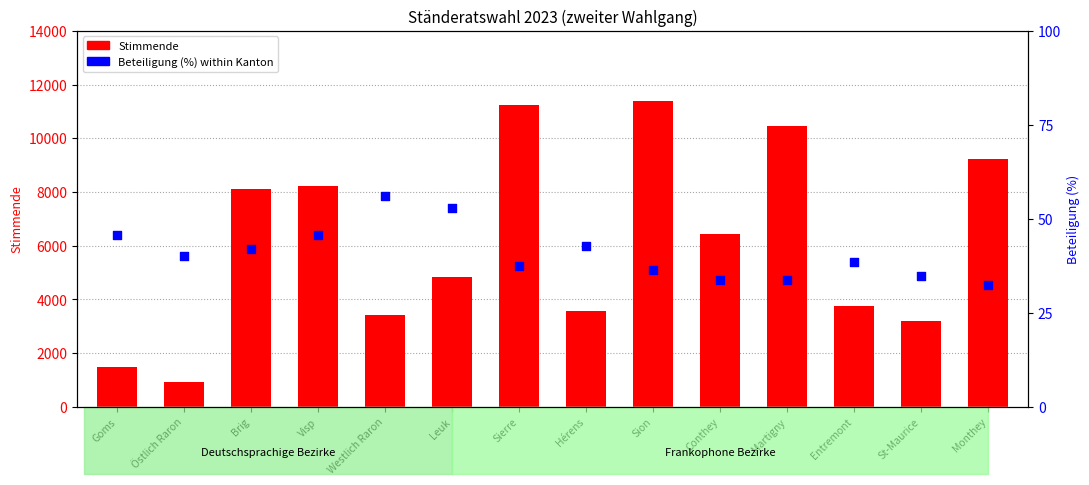

At which category is the sum across all series the highest?

Sion